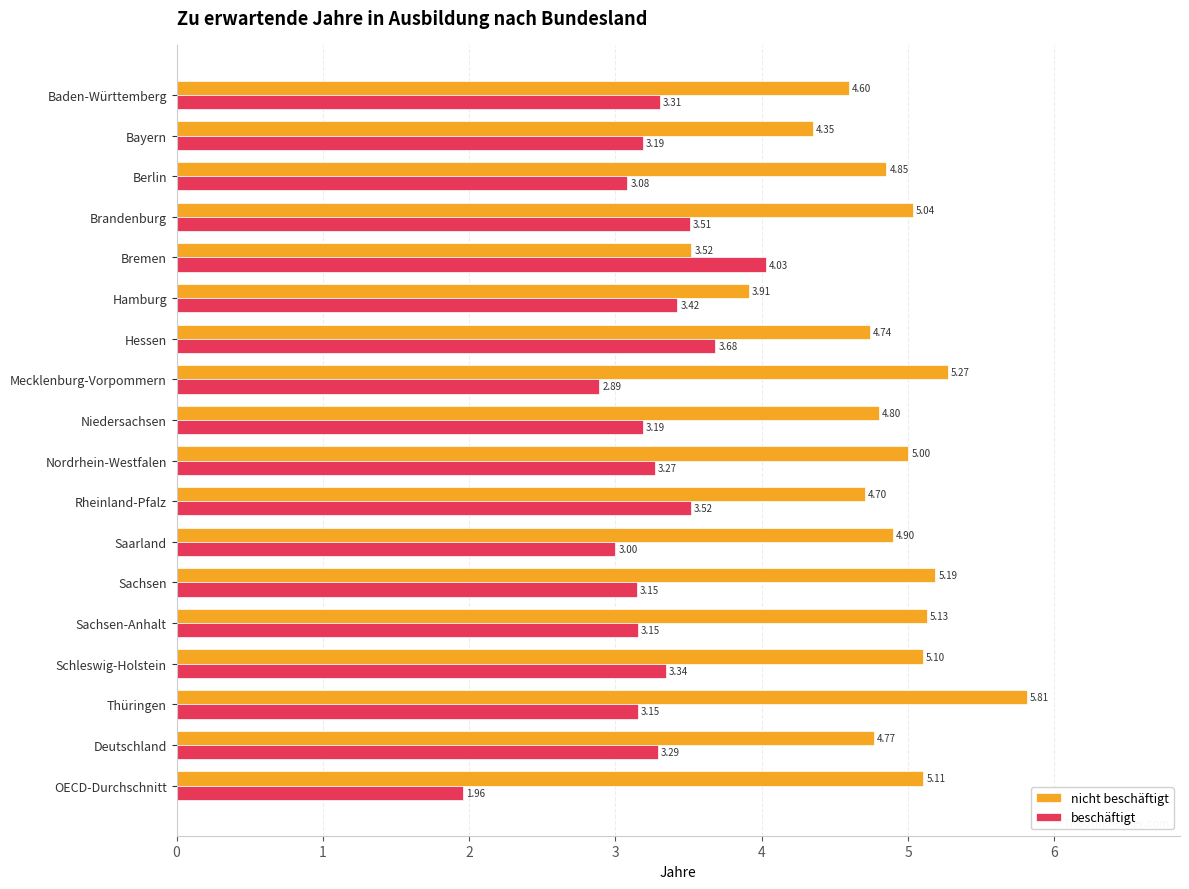

List the labels in order of nicht beschäftigt value, smallest first.

Bremen, Hamburg, Bayern, Baden-Württemberg, Rheinland-Pfalz, Hessen, Deutschland, Niedersachsen, Berlin, Saarland, Nordrhein-Westfalen, Brandenburg, Schleswig-Holstein, OECD-Durchschnitt, Sachsen-Anhalt, Sachsen, Mecklenburg-Vorpommern, Thüringen